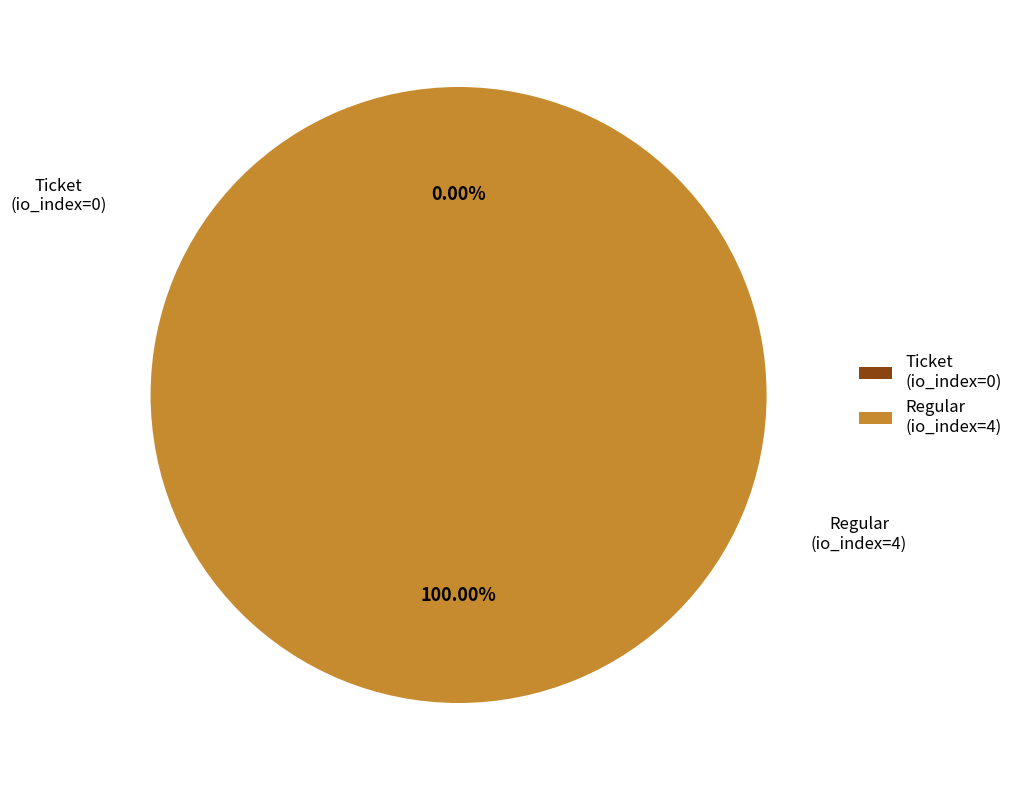

Does any single category account for the majority?

Yes